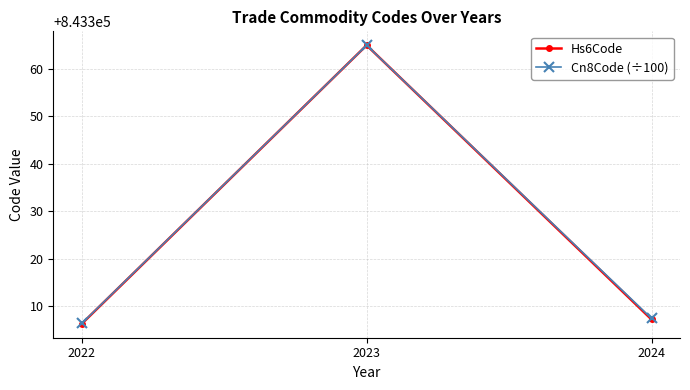

List the labels in order of Cn8Code (÷100) value, largest first.

2023, 2024, 2022